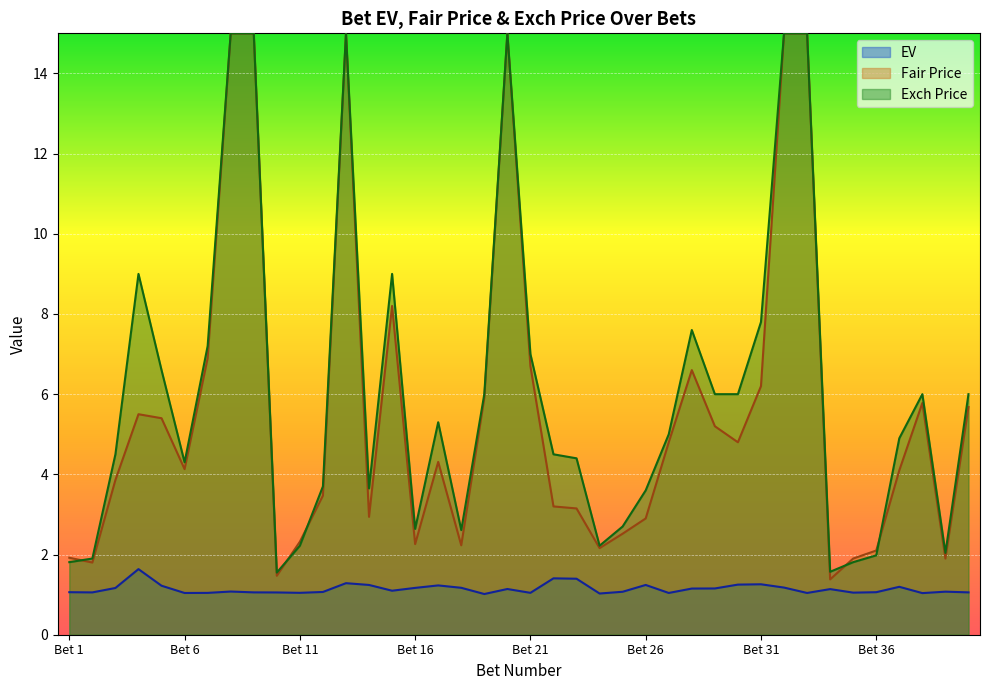

At which label is EV closest to 1?

Bet 19